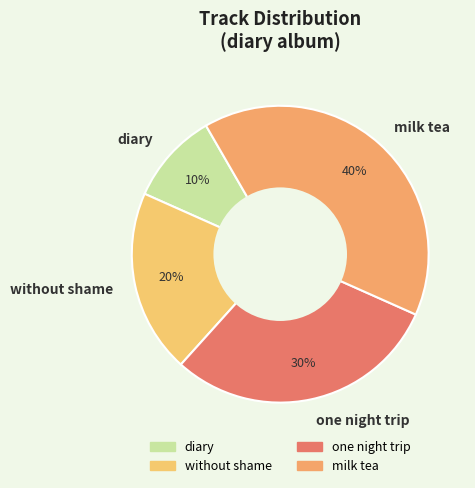

Is diary the majority of the pie?

No